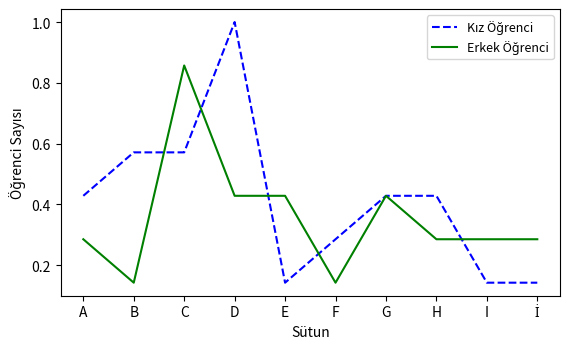

Which label corresponds to the largest value in the chart?

D